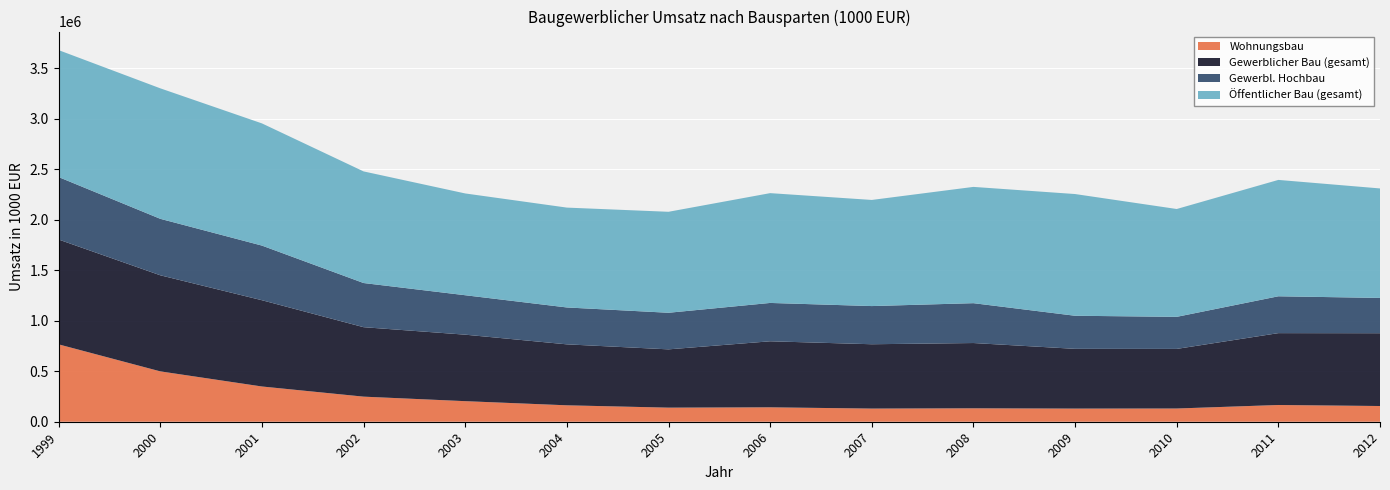

Reading right to left, extract all data points from this chart.

Wohnungsbau: 2012=155709.4	2011=165858.7	2010=131013.5	2009=130209.9	2008=132972.6	2007=130293.9	2006=142760.8	2005=139543.2	2004=162688.6	2003=203763.8	2002=248530.6	2001=349147.5	2000=499023.3	1999=766504.5
Gewerblicher Bau (gesamt): 2012=721246.6	2011=711924.1	2010=590506.3	2009=591964.8	2008=646794.1	2007=637452.1	2006=654244.0	2005=577509.0	2004=604013.7	2003=658803.4	2002=688227.3	2001=854709.0	2000=951919.9	1999=1038587.4
Gewerbl. Hochbau: 2012=349704.7	2011=365096.8	2010=317652.7	2009=327778.1	2008=394859.5	2007=378232.0	2006=379980.5	2005=362527.6	2004=365487.1	2003=390750.7	2002=437524.0	2001=541317.4	2000=559520.4	1999=618885.3
Öffentlicher Bau (gesamt): 2012=1084754.1	2011=1152994.9	2010=1068473.6	2009=1205952.3	2008=1152075.2	2007=1051441.4	2006=1087871.3	2005=1000440.3	2004=989341.9	2003=1008481.9	2002=1105884.2	2001=1210658.0	2000=1292776.7	1999=1257707.2